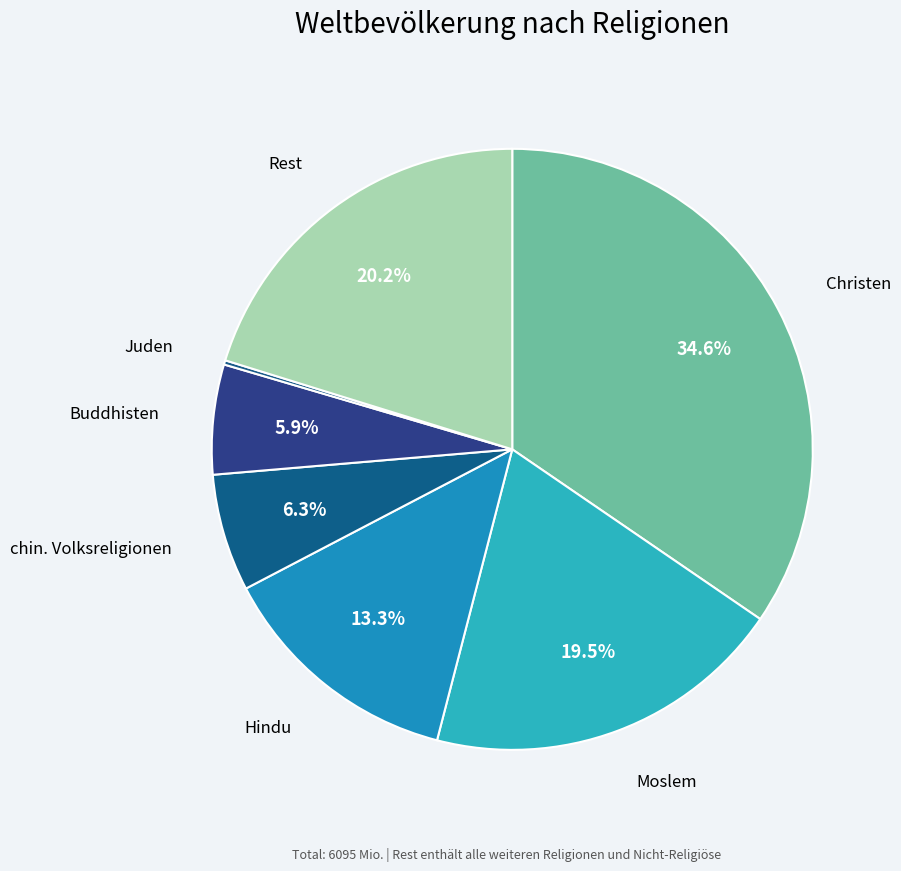

To the nearest percent, what portion does Buddhisten represent?

6%